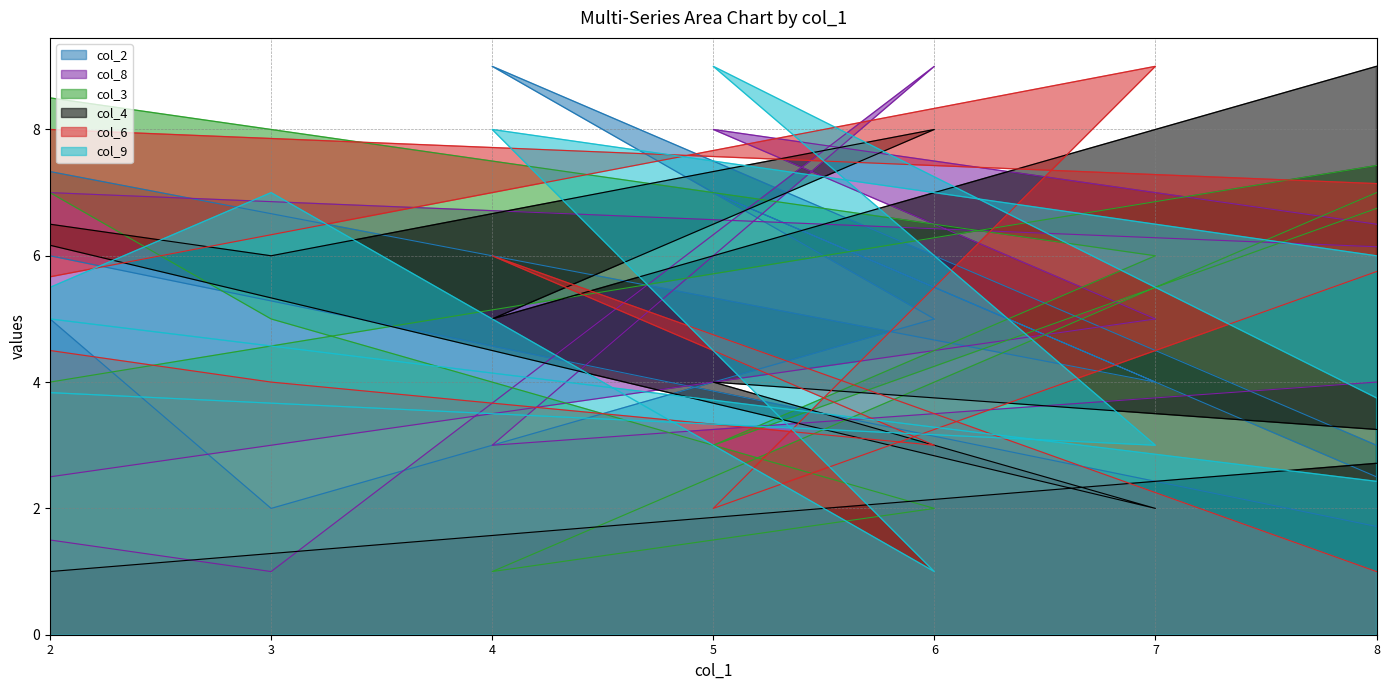

Which series changed the most between 5 and 8?

col_4